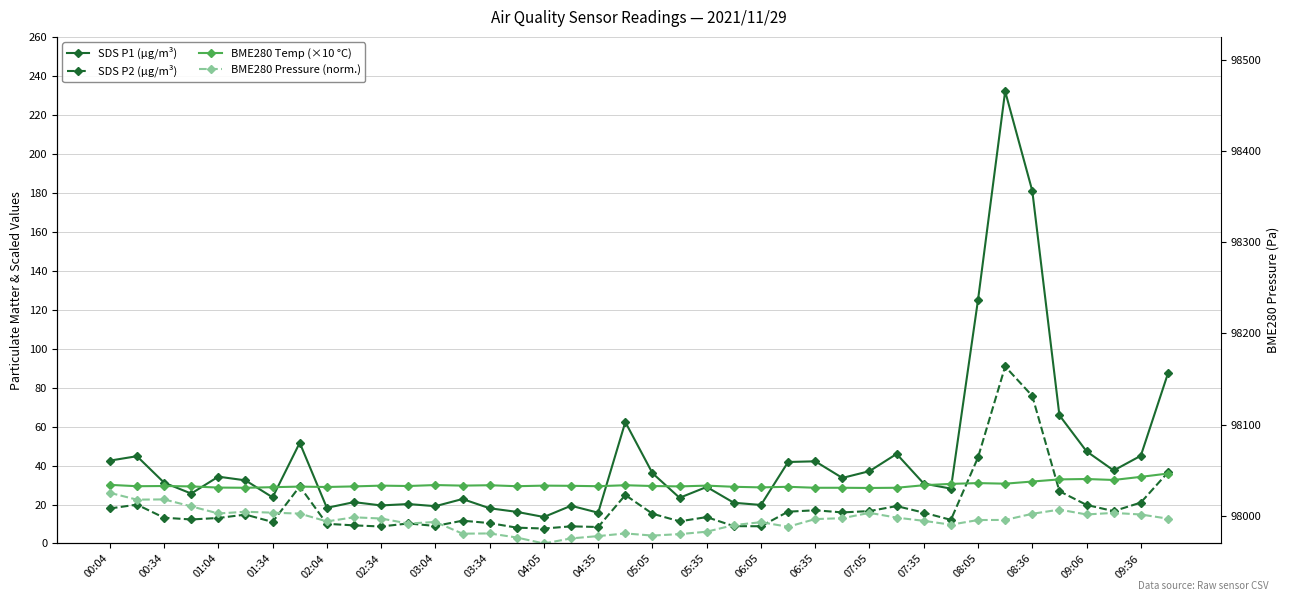

List the series in order of their overall mean, highest first.

SDS P1 (µg/m³), BME280 Temp (×10 °C), SDS P2 (µg/m³), BME280 Pressure (norm.)